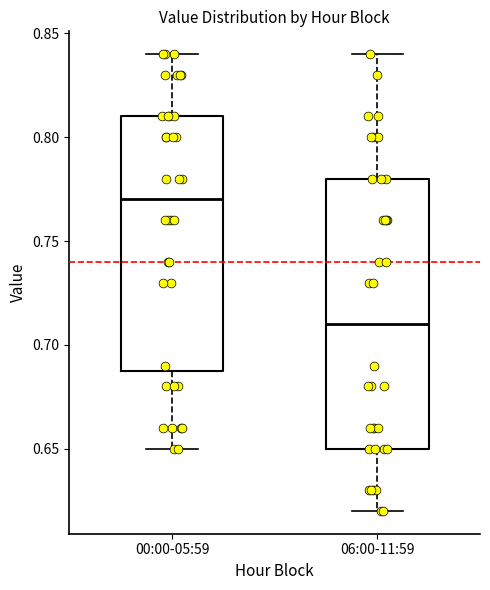

Which box is the tallest, from its lower edge to its upper edge?

06:00-11:59